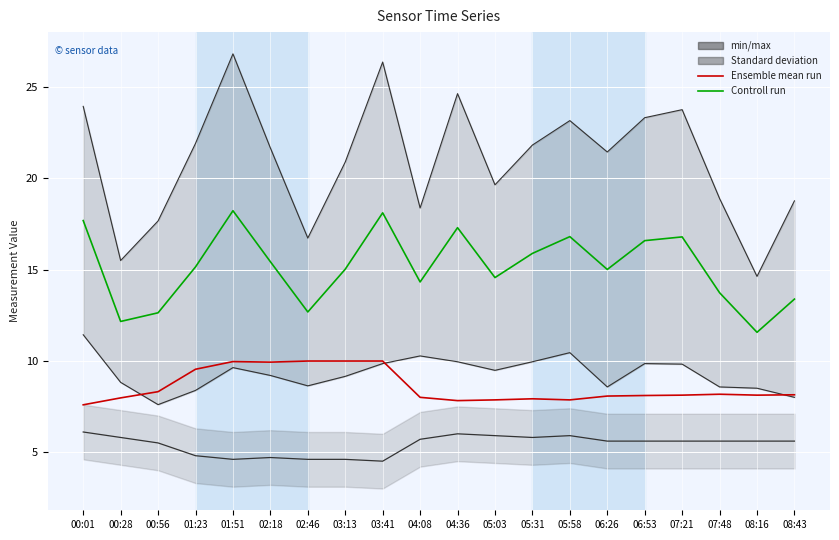

What position from the right is 00:28?

19